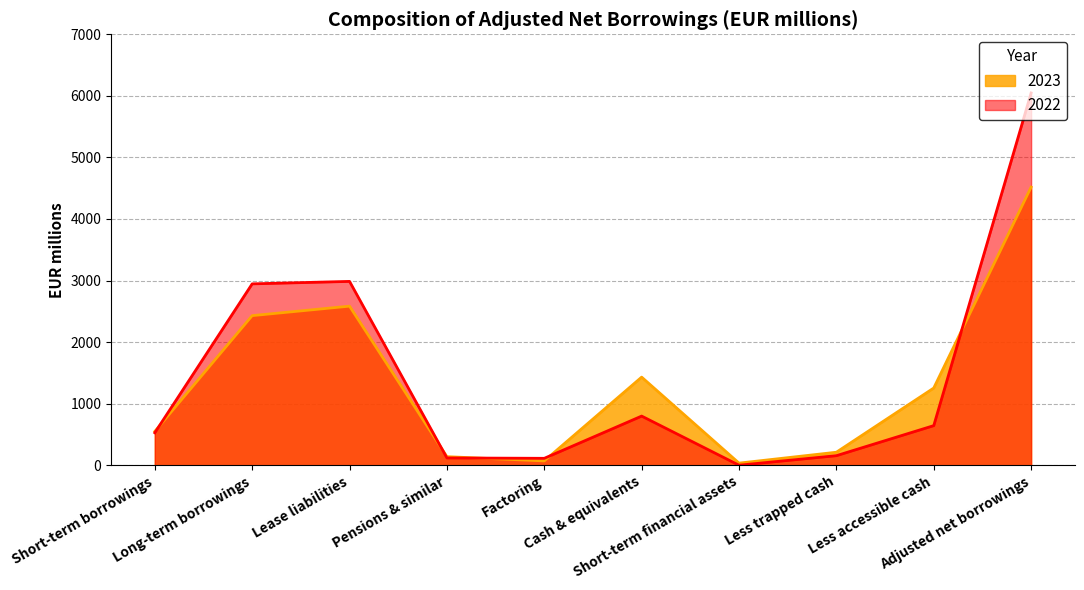

Reading left to right, what are all the values shown in this chart?

2023: Short-term borrowings=549	Long-term borrowings=2430	Lease liabilities=2584	Pensions & similar=139	Factoring=70	Cash & equivalents=1431	Short-term financial assets=34	Less trapped cash=211	Less accessible cash=1254	Adjusted net borrowings=4518
2022: Short-term borrowings=527	Long-term borrowings=2946	Lease liabilities=2986	Pensions & similar=118	Factoring=112	Cash & equivalents=798	Short-term financial assets=0	Less trapped cash=155	Less accessible cash=643	Adjusted net borrowings=6047